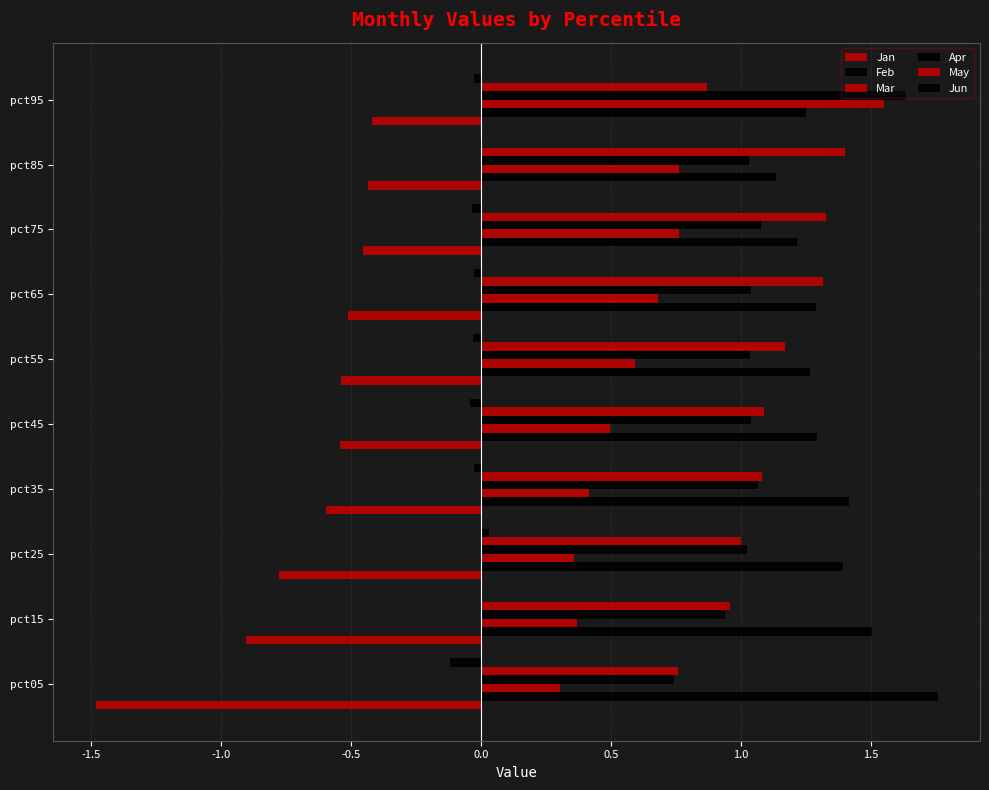

Reading left to right, transcribe all the data shown in this chart.

Jan: -1.5	-0.9	-0.8	-0.6	-0.5	-0.5	-0.5	-0.5	-0.4	-0.4
Feb: 1.8	1.5	1.4	1.4	1.3	1.3	1.3	1.2	1.1	1.2
Mar: 0.3	0.4	0.4	0.4	0.5	0.6	0.7	0.8	0.8	1.5
Apr: 0.7	0.9	1.0	1.1	1.0	1.0	1.0	1.1	1.0	1.6
May: 0.8	1.0	1.0	1.1	1.1	1.2	1.3	1.3	1.4	0.9
Jun: -0.1	0.0	0.0	-0.0	-0.0	-0.0	-0.0	-0.0	-0.0	-0.0